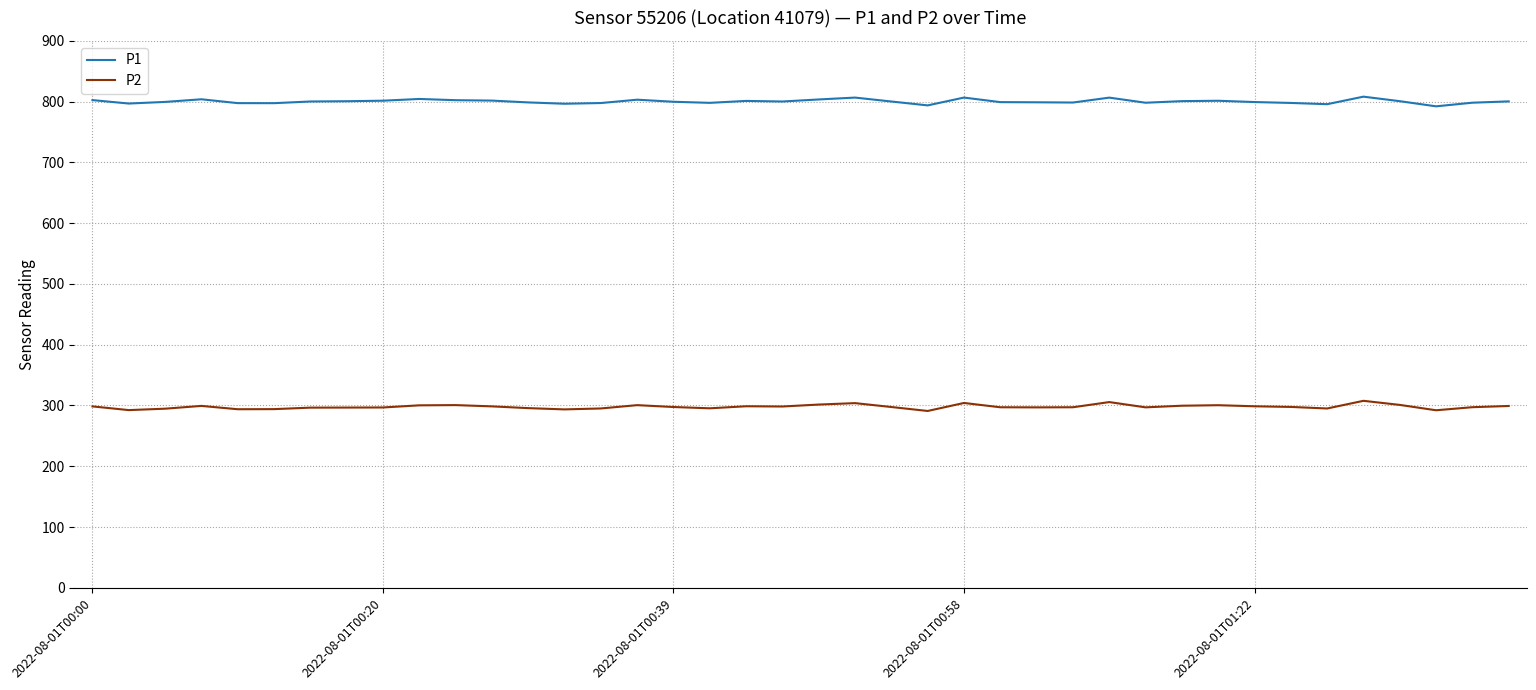

What is the sum of all P1 values?

32011.9